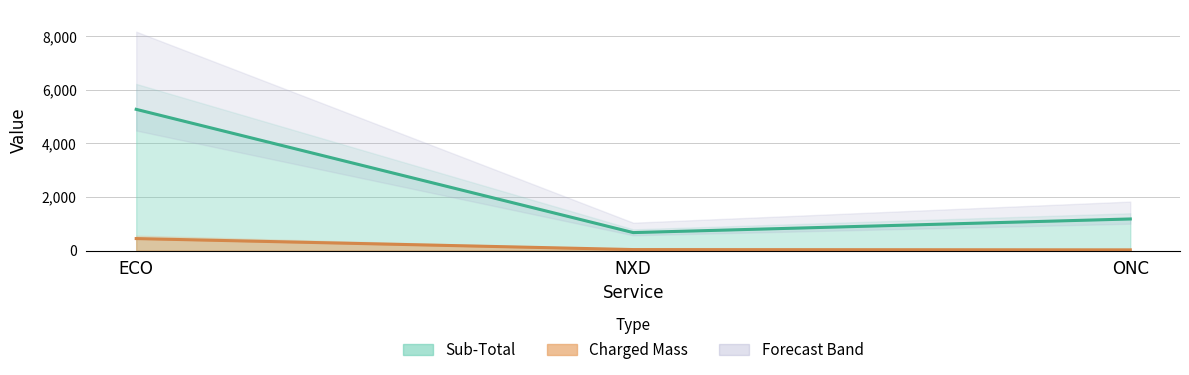

Which series has the largest range (max minus min)?

Sub-Total